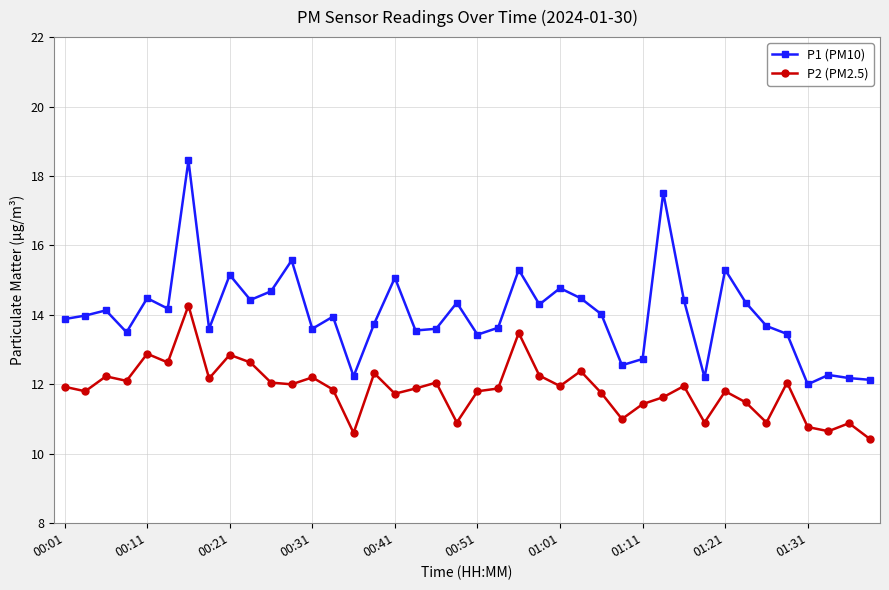

Which series has the largest total across all categories?

P1 (PM10)